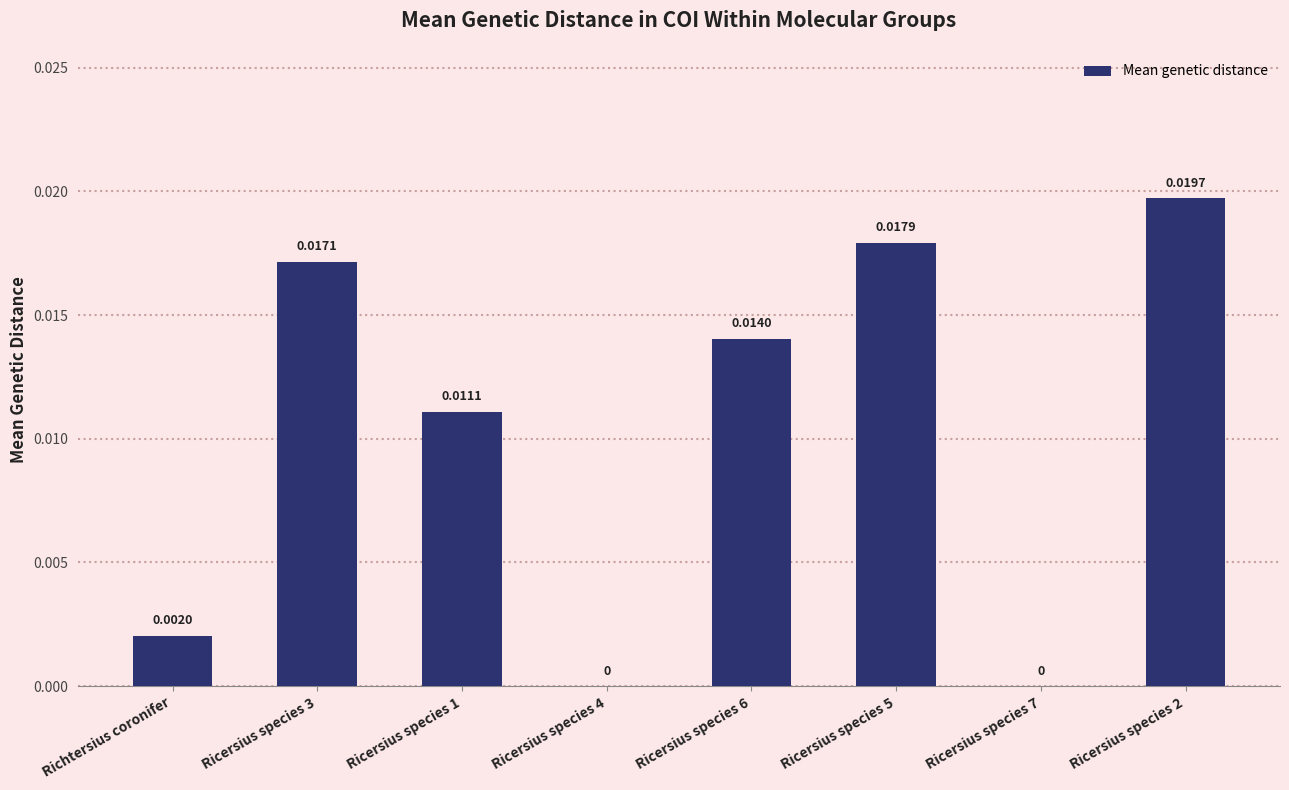

Are the bars horizontal?

No